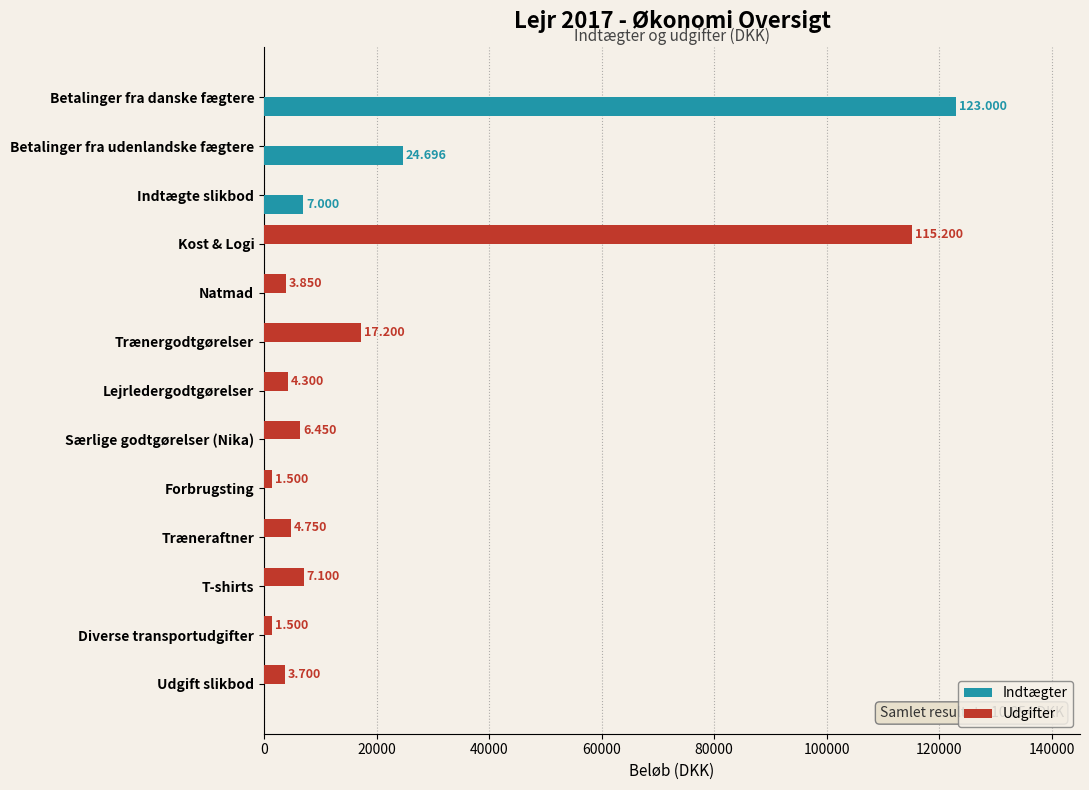

What position from the left is Natmad?

5